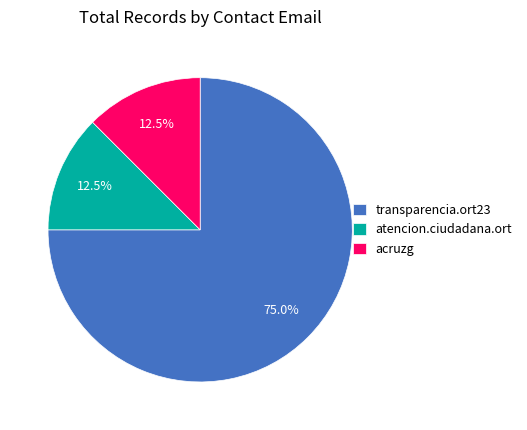

Is there a majority slice in this chart?

Yes